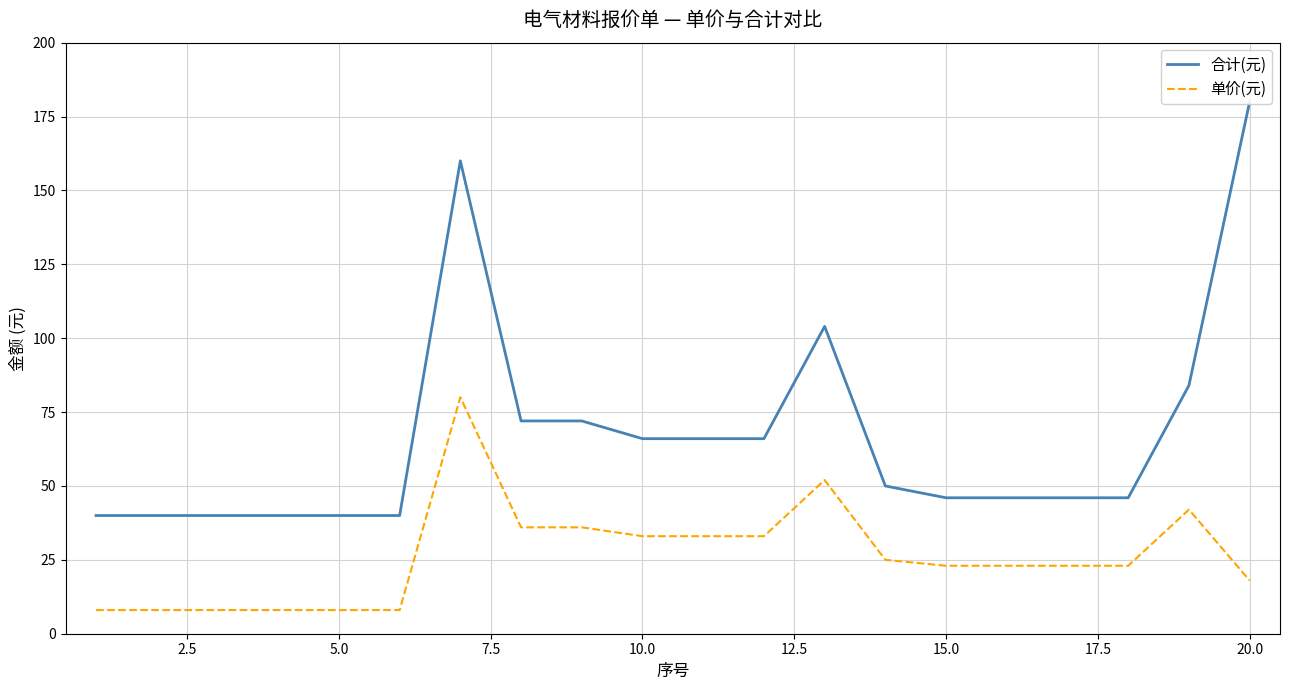

What is the minimum value for 单价(元)?

8